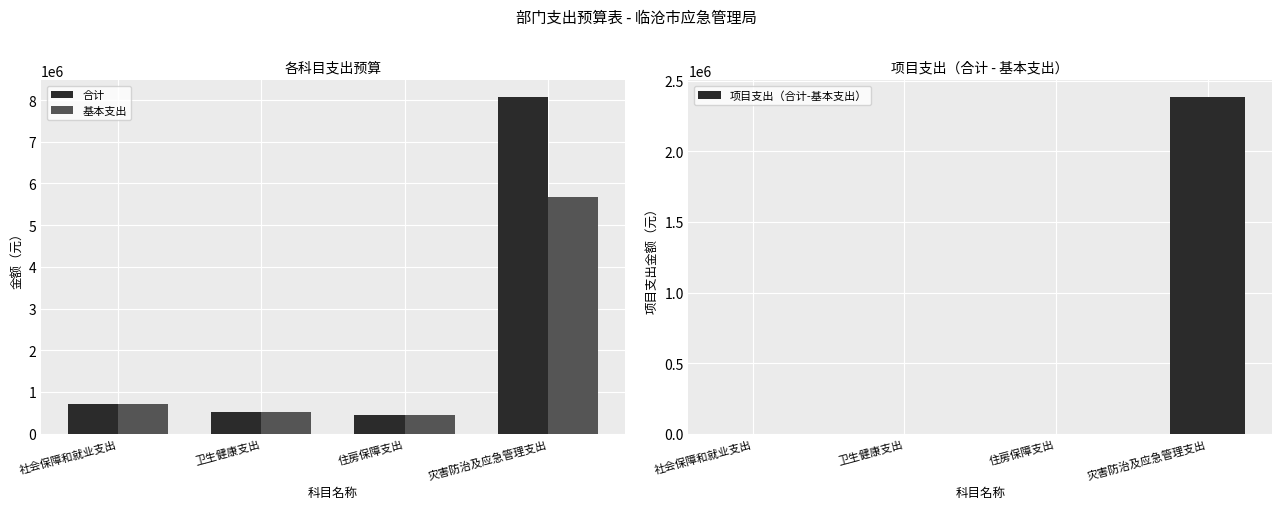

Which label corresponds to the smallest value in the chart?

社会保障和就业支出